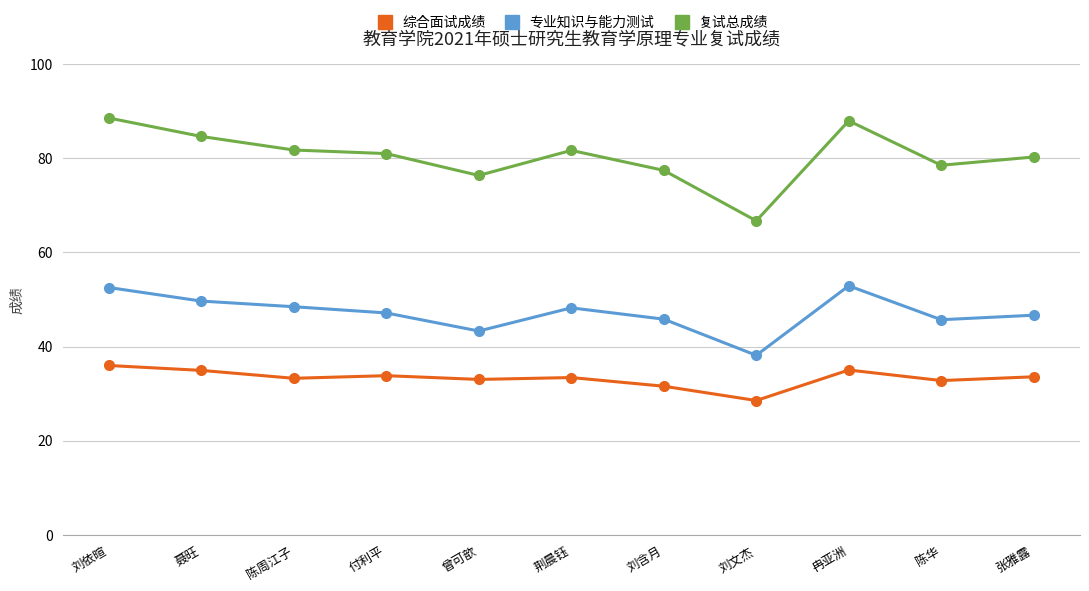

At how many categories does at least one series exceed 38?

11